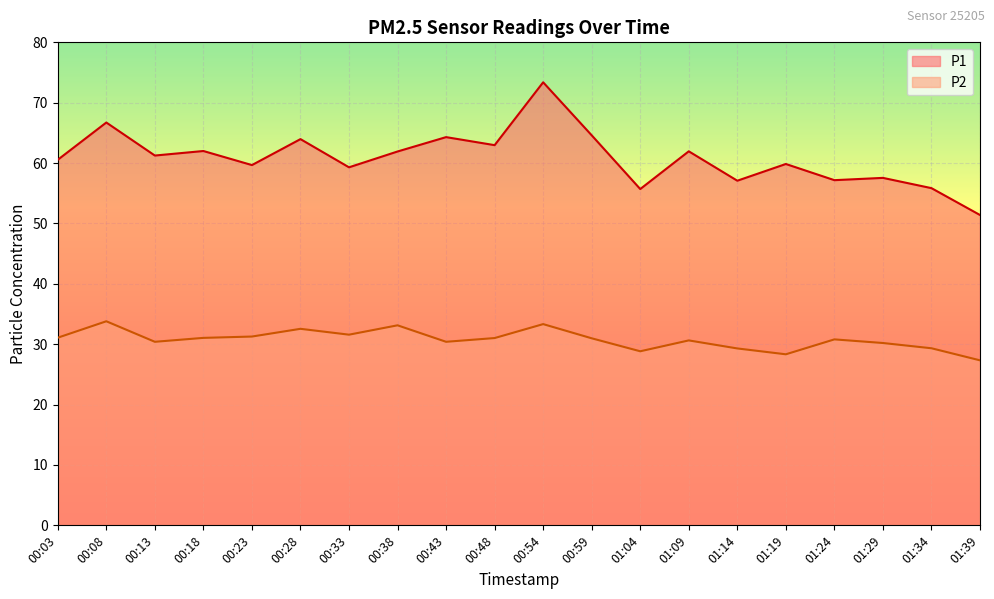

Reading left to right, transcribe all the data shown in this chart.

P1: 60.5	66.7	61.2	62.0	59.7	64.0	59.3	61.9	64.3	63.0	73.4	64.6	55.7	62.0	57.1	59.9	57.2	57.5	55.9	51.4
P2: 31.1	33.8	30.4	31.1	31.3	32.5	31.6	33.1	30.4	31.0	33.3	31.0	28.8	30.6	29.3	28.3	30.8	30.2	29.3	27.3